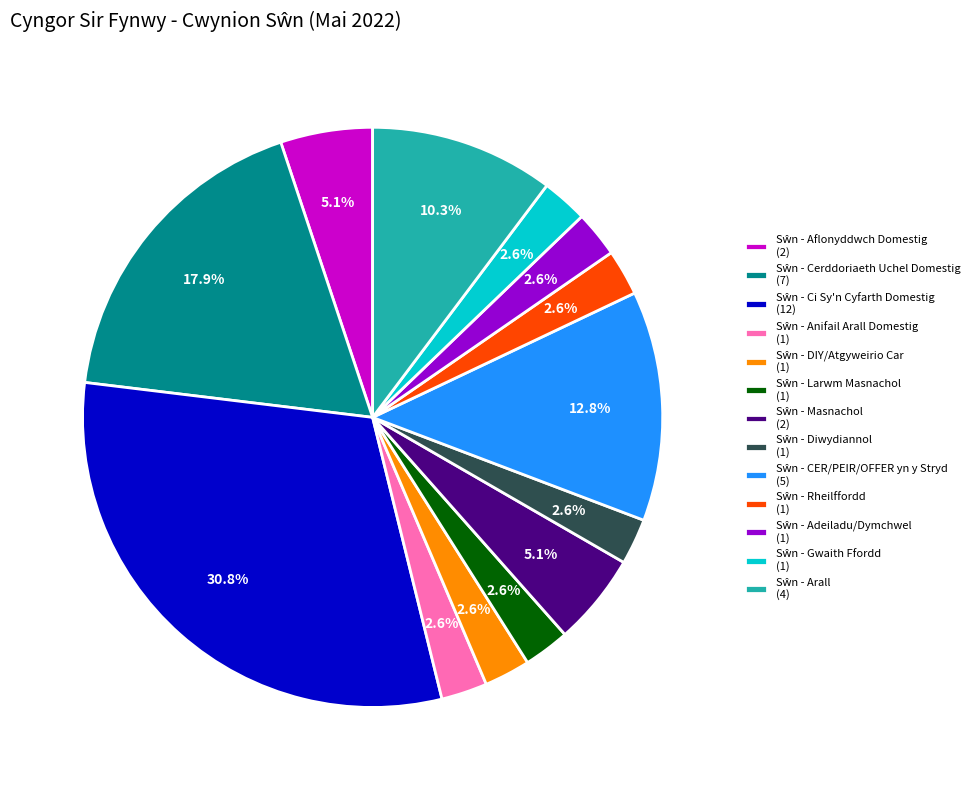

Is there any slice that represents more than half of the pie?

No